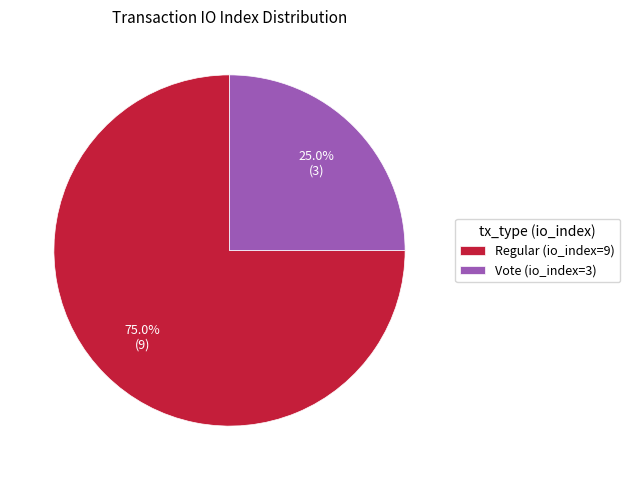

What percentage is the Vote (io_index=3) slice, to the nearest percent?

25%